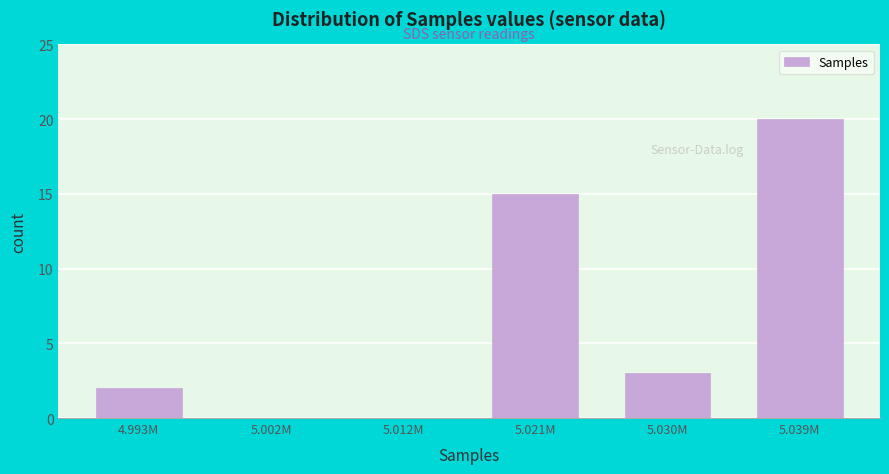

Reading left to right, extract all data points from this chart.

4.993M=2	5.002M=0	5.012M=0	5.021M=15	5.030M=3	5.039M=20